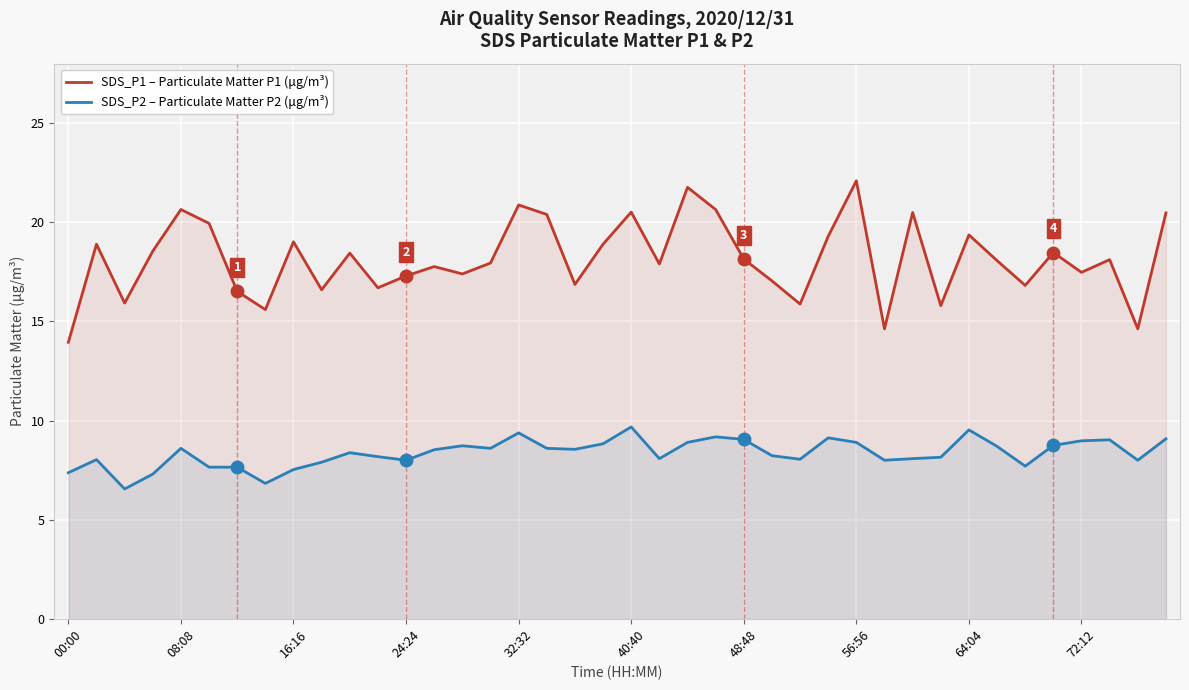

Which series has the largest total across all categories?

SDS_P1 – Particulate Matter P1 (μg/m³)